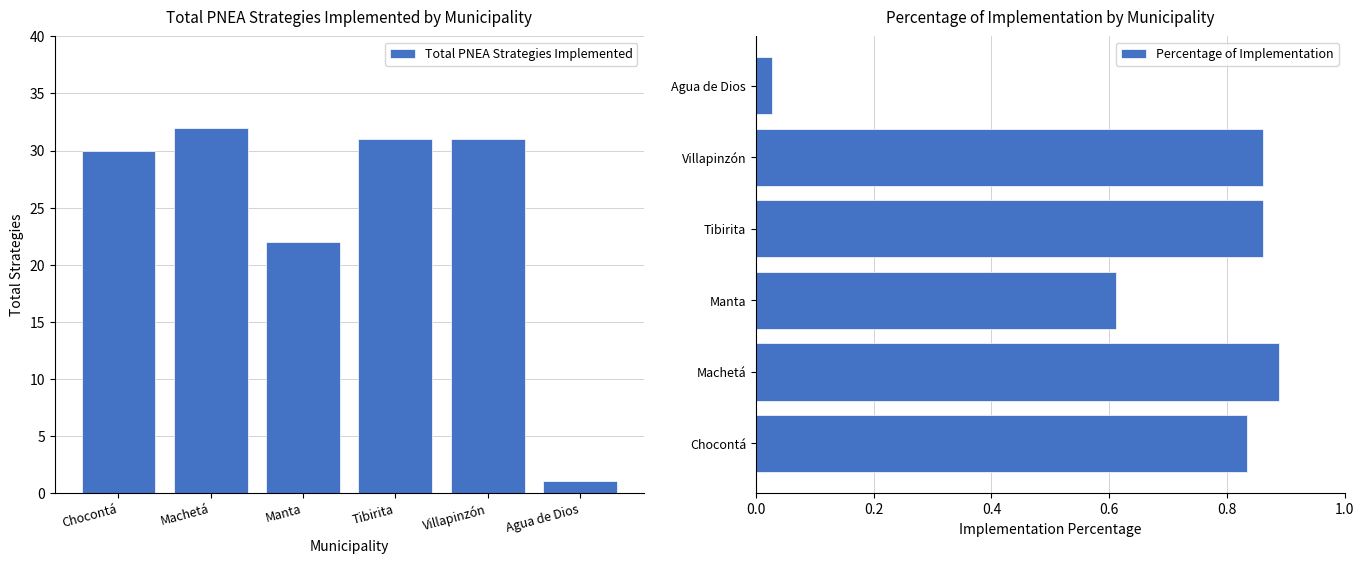

What is the sum of the Percentage of Implementation values at Machetá and Manta?

1.5